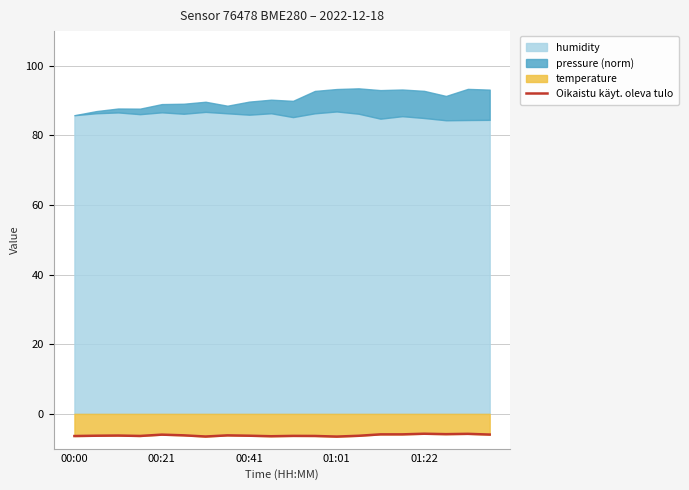

What is the maximum value for Oikaistu käyt. oleva tulo?

-5.7